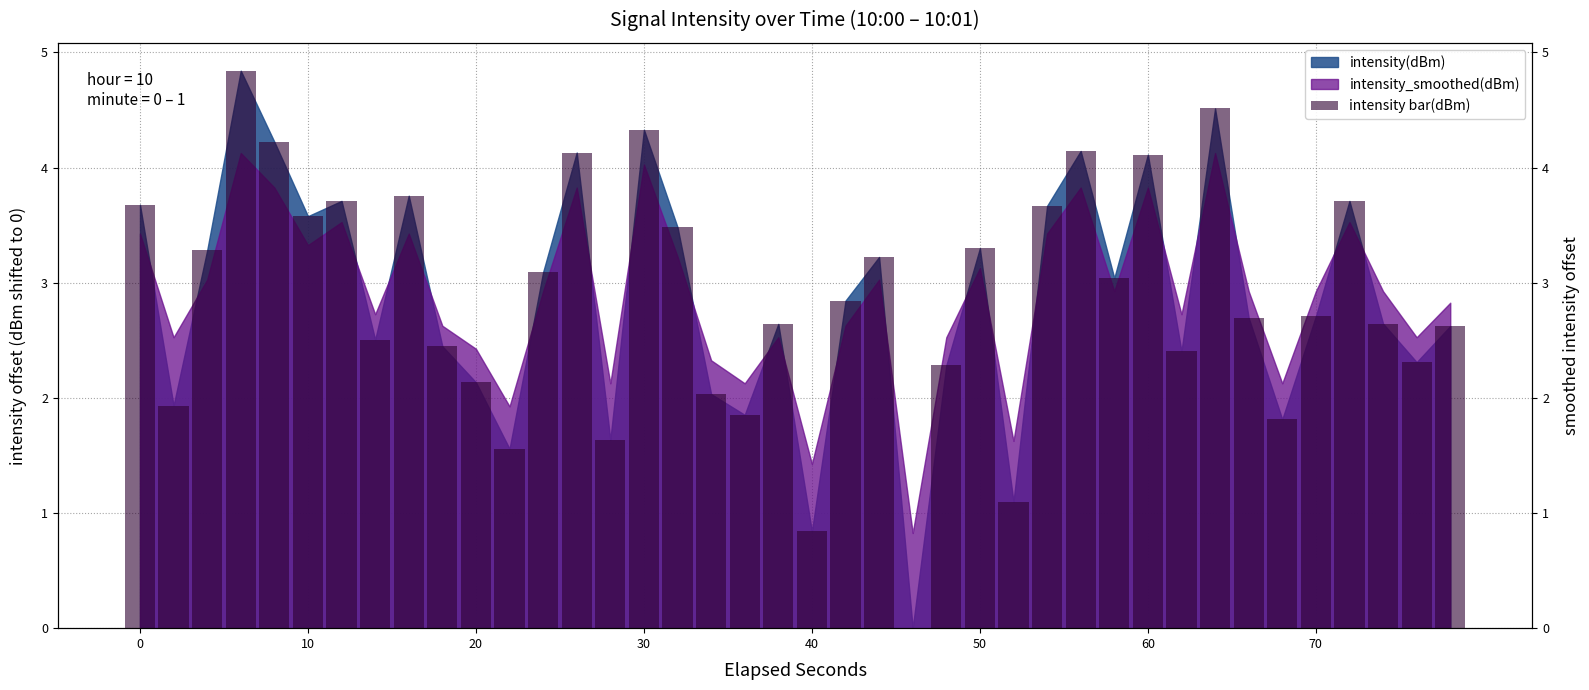

What is the sum of all values?

114.8